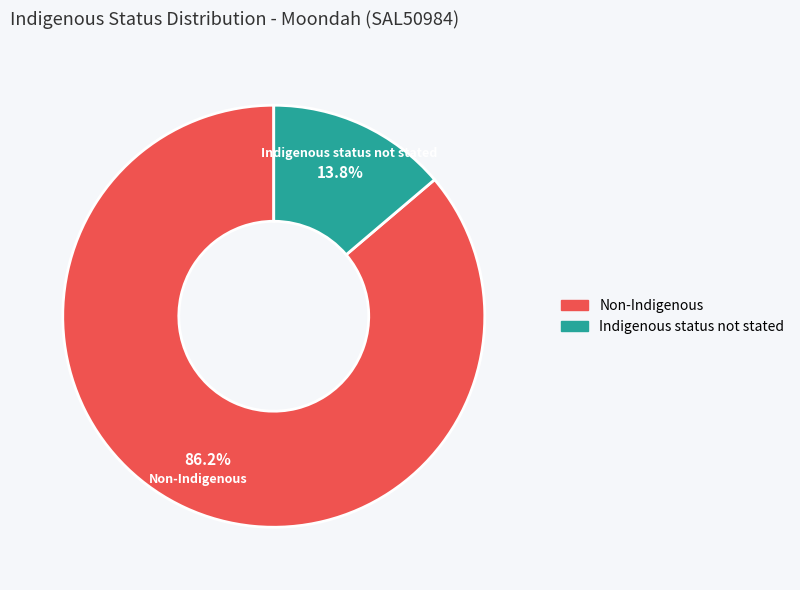

To the nearest percent, what is the difference between the Non-Indigenous and Indigenous status not stated slice percentages?

72%